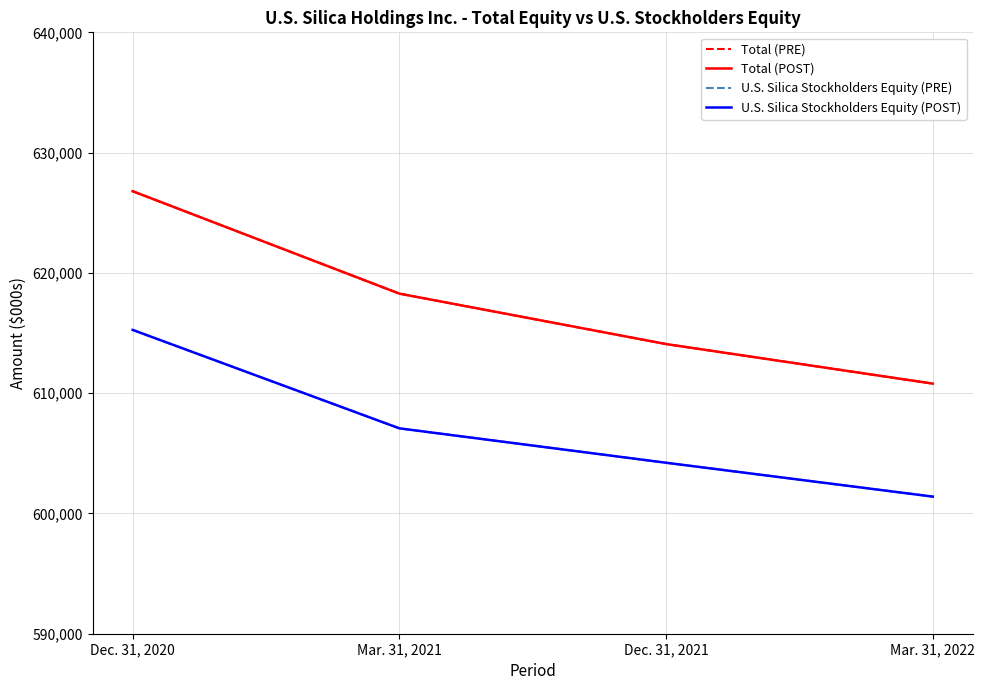

How many lines are shown in the chart?

4